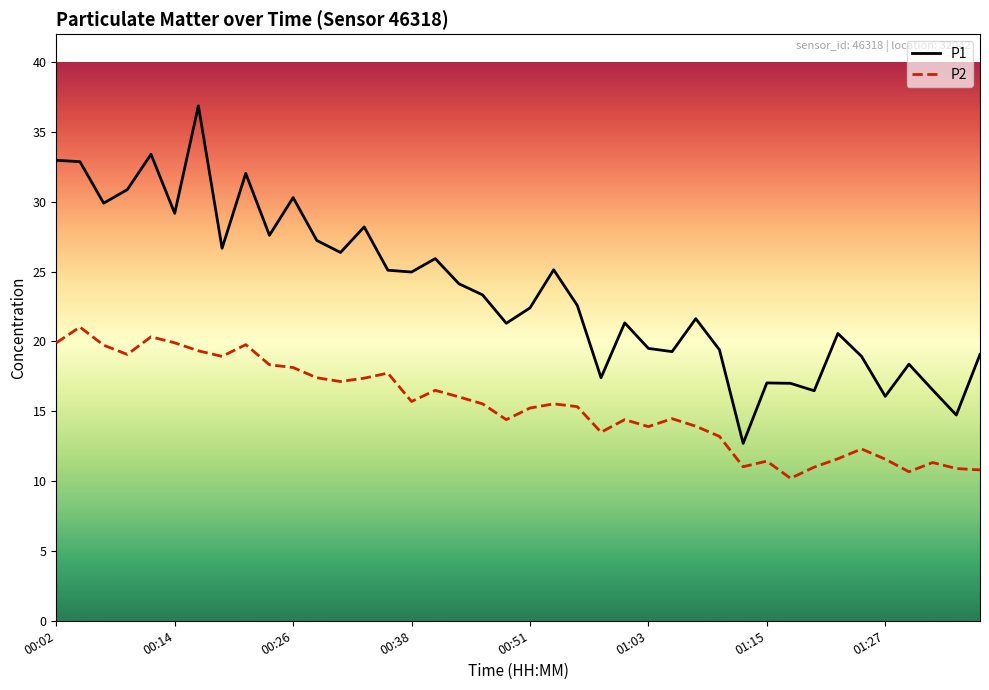

List the series in order of their overall mean, lowest first.

P2, P1